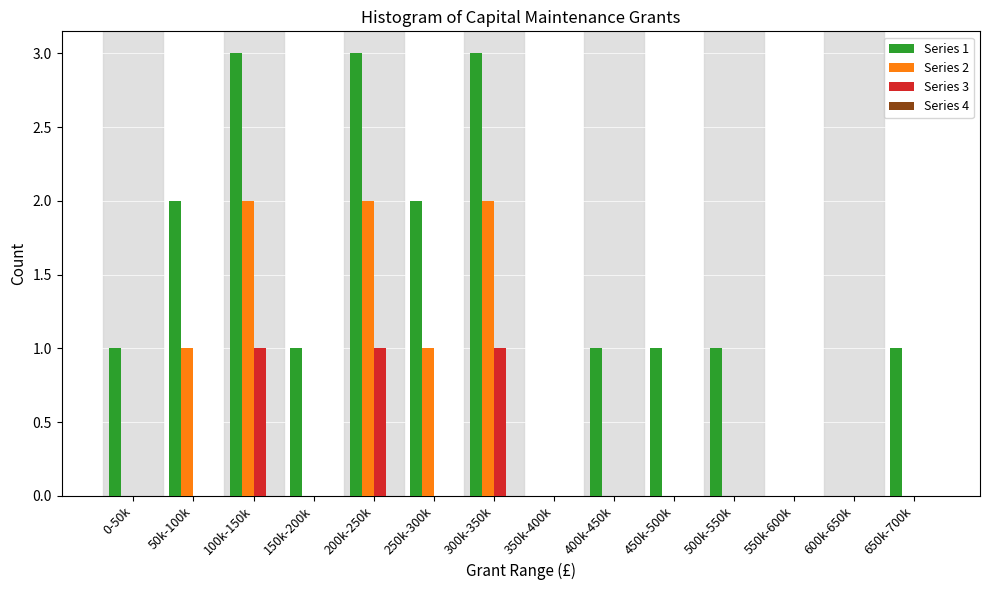

The Series 2 series shows 2 at 300k-350k. True or false?

True